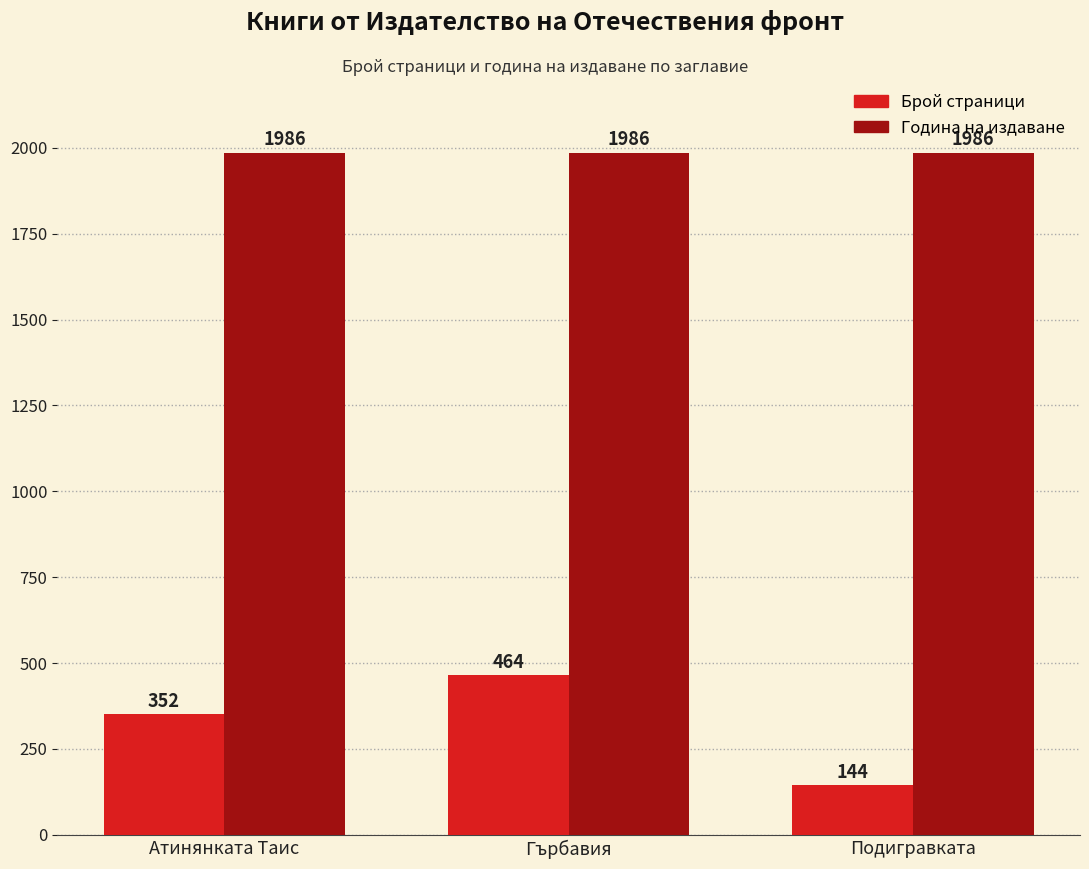

Reading left to right, extract all data points from this chart.

Брой страници: 352	464	144
Година на издаване: 1986	1986	1986